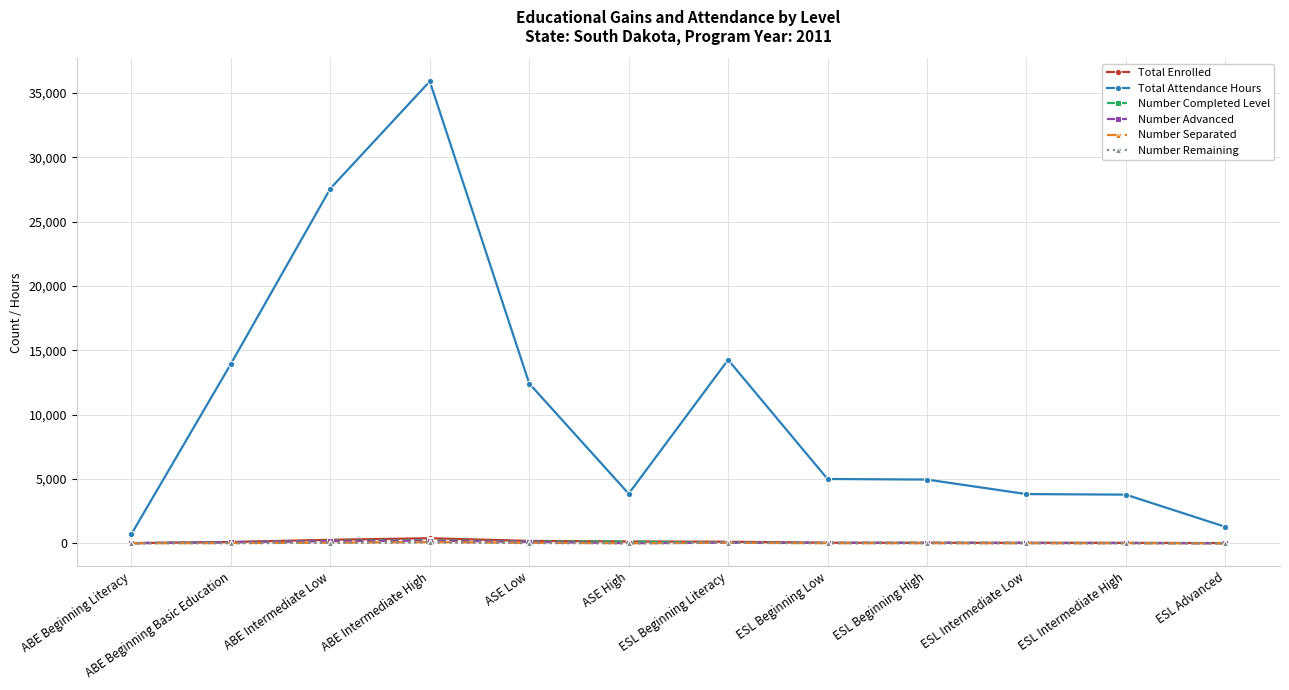

Is it true that Total Enrolled equals 99.0 at ABE Beginning Basic Education?

True